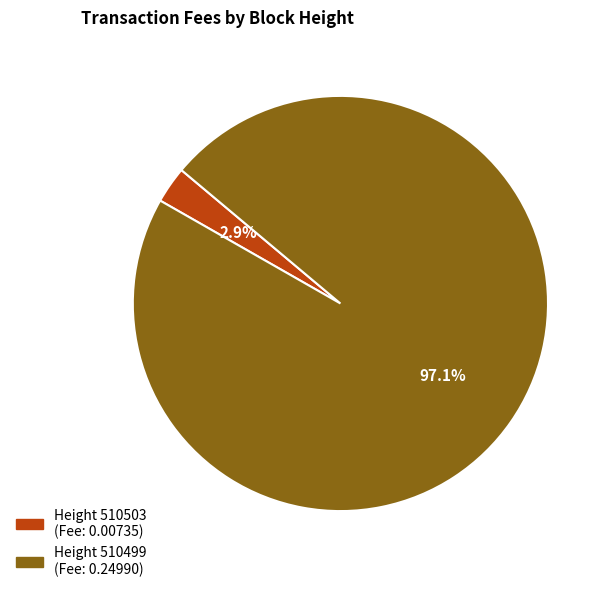

How many segments does this pie chart have?

2